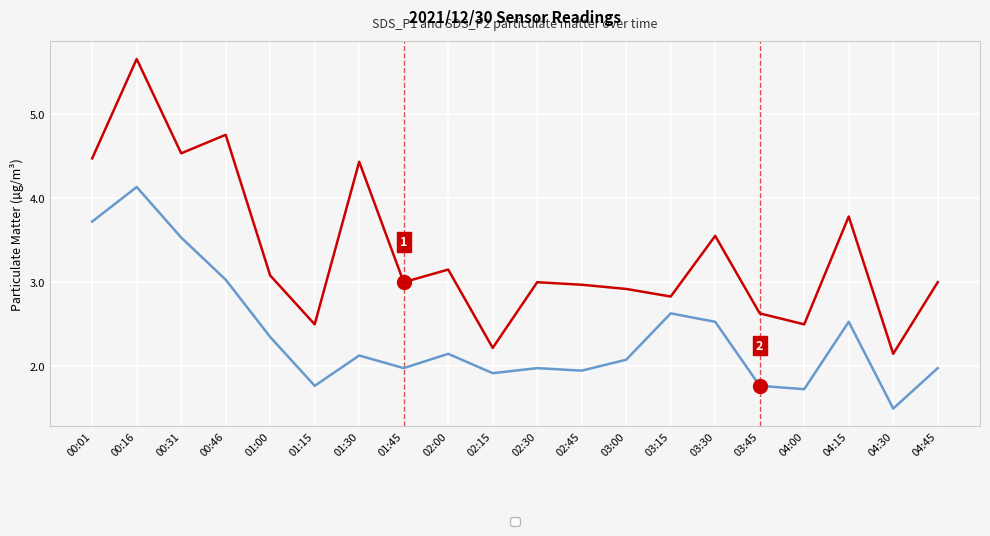

Which label corresponds to the largest value in the chart?

00:16